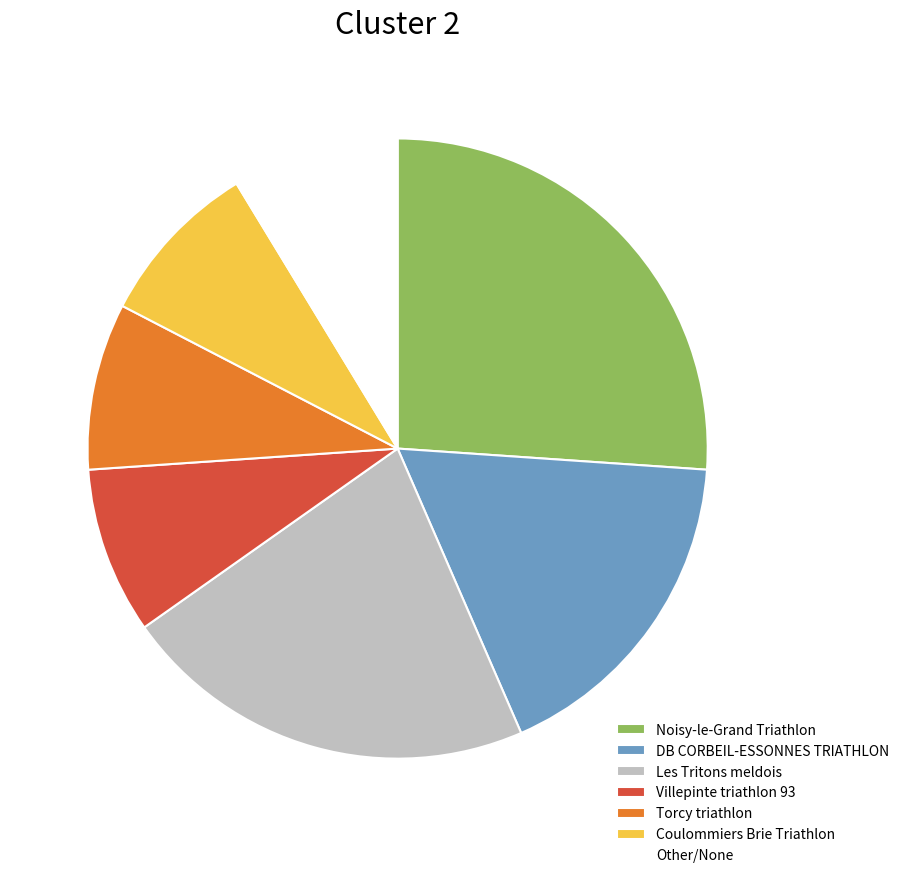

Approximately how many times larger is the value at Coulommiers Brie Triathlon compared to Noisy-le-Grand Triathlon?

0.3